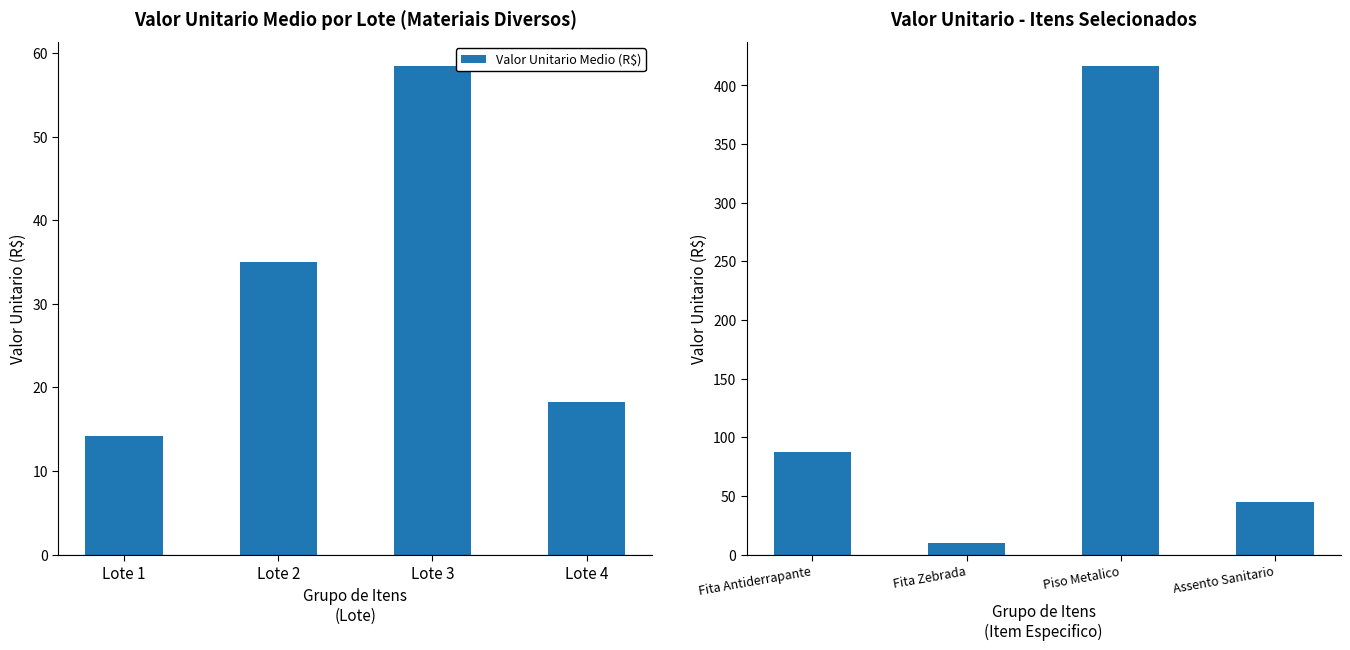

What is the value of the Valor Unitario (R$) bar at the 2nd from the left?

10.1